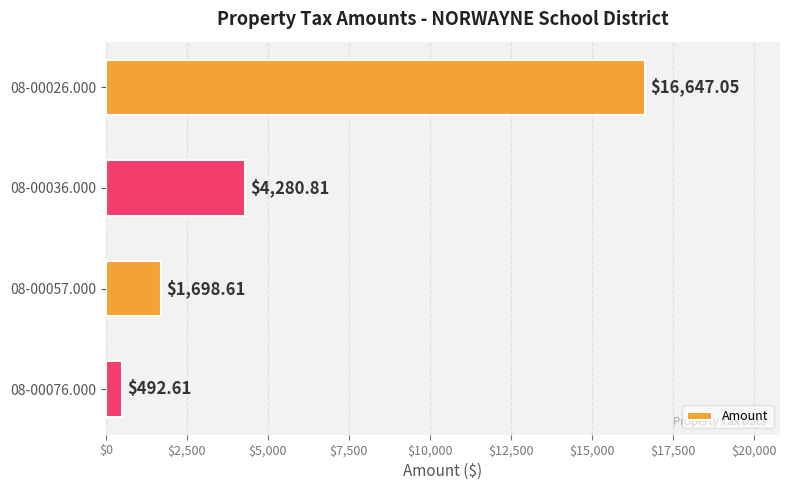

What is the change in value from 08-00057.000 to 08-00076.000?

-1206.0